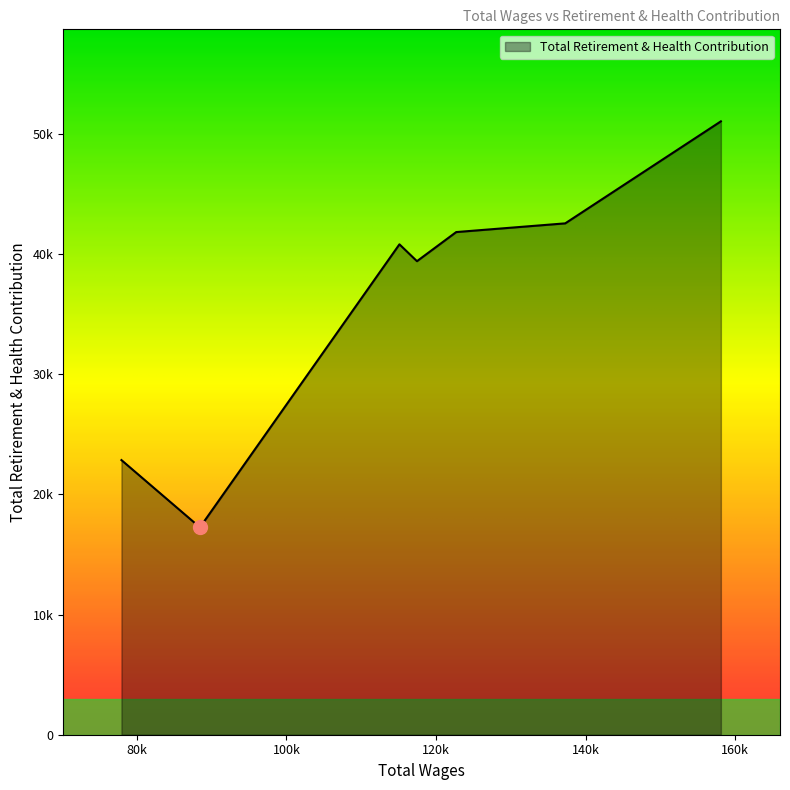

Reading left to right, what are all the values shown in this chart?

158083.0=51059	137274.0=42567	122697.0=41842	117449.0=39418	115107.0=40822	88434.0=17260	77942.0=22861